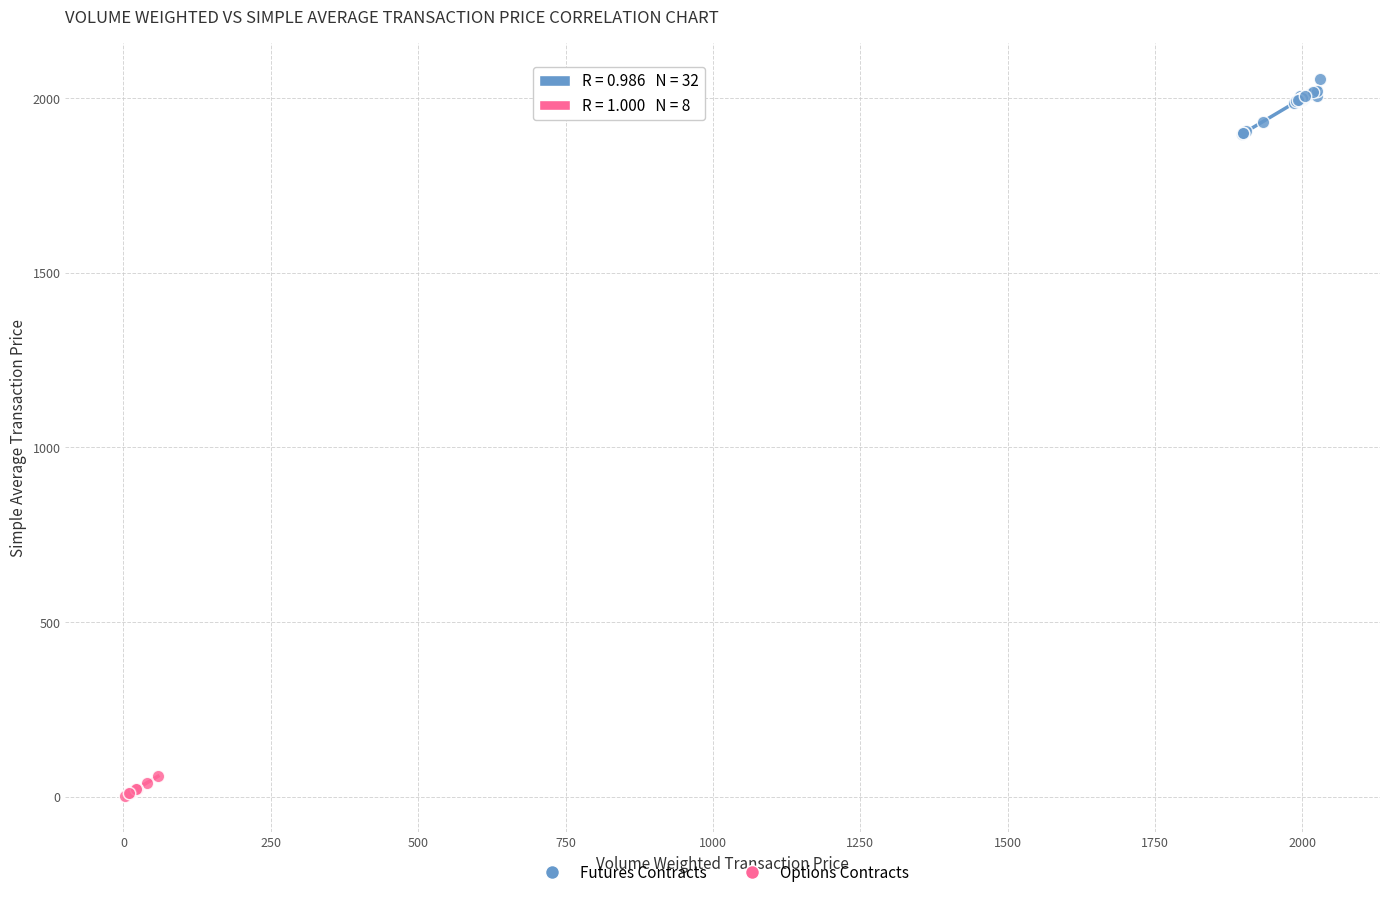

Which series contains the lowest Y value?

Options Contracts